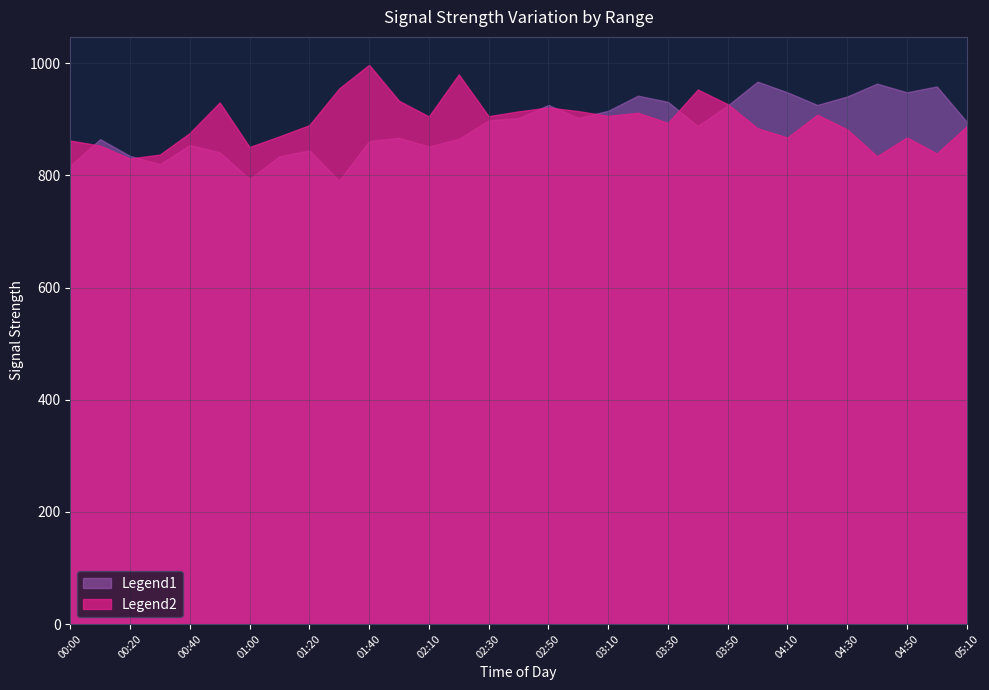

True or false: 3.967 has more than 0 points higher than both neighbors.

True